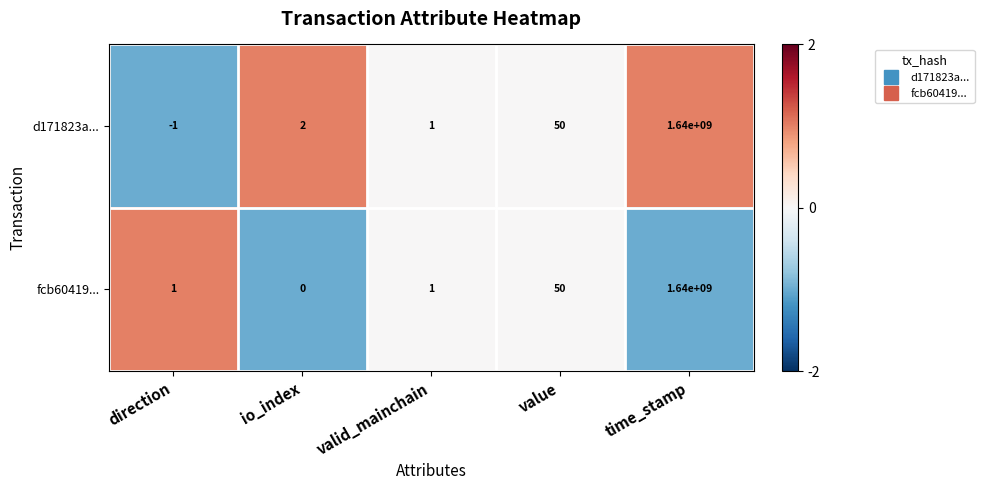

Is it true that fcb60419... equals 2 at valid_mainchain?

False